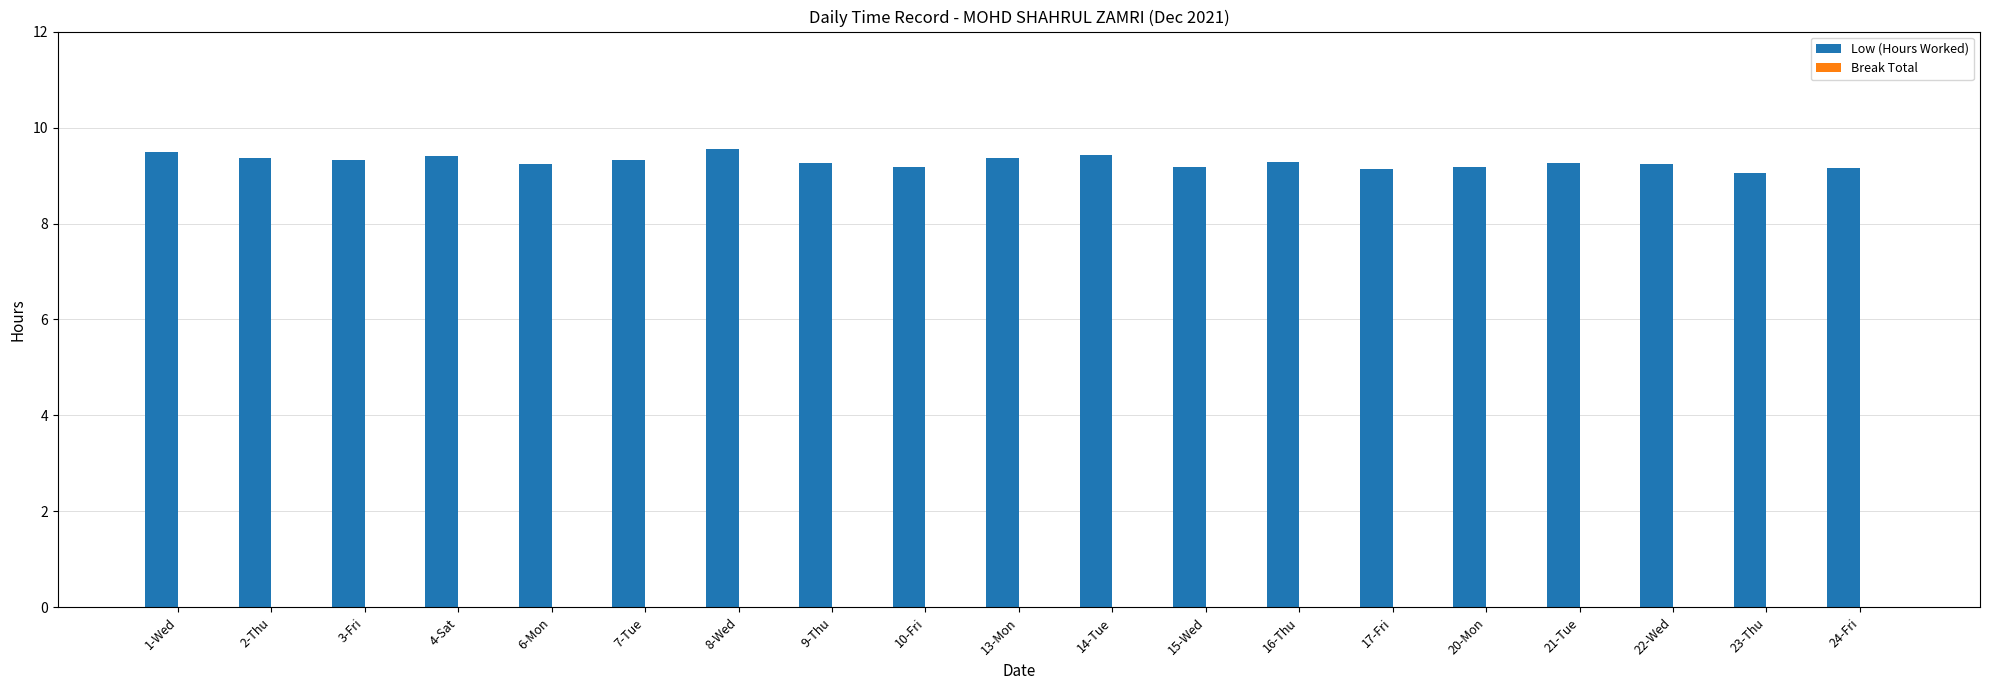

What is the minimum value shown in the chart?

9.1